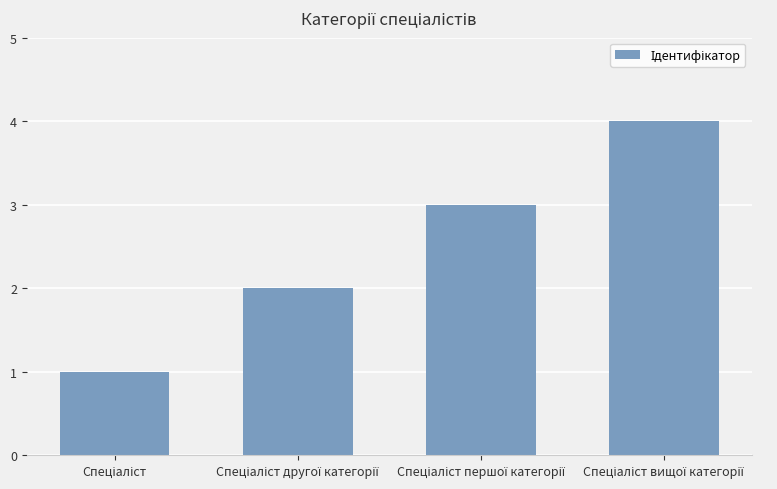

What is the difference between the maximum and minimum values?

3